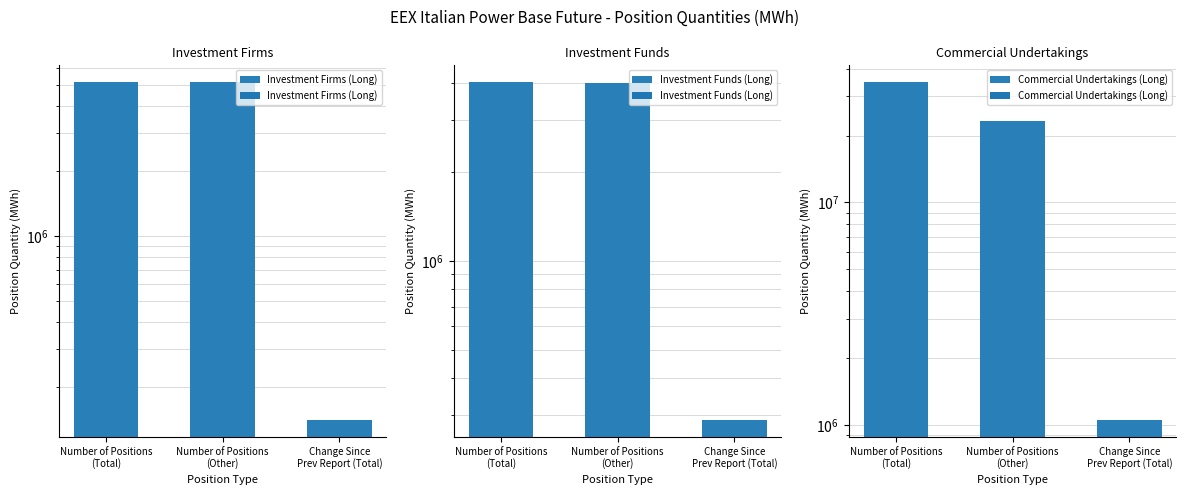

What is the difference between the highest and lowest values at Change Since
Prev Report (Total)?

908315.7